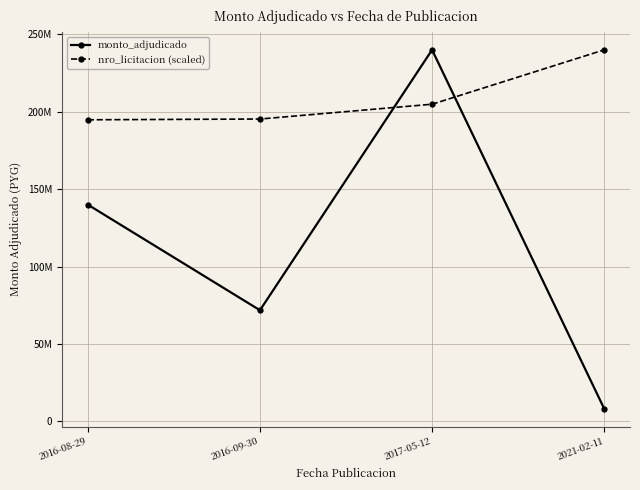

What are all the series names shown in the legend?

monto_adjudicado, nro_licitacion (scaled)